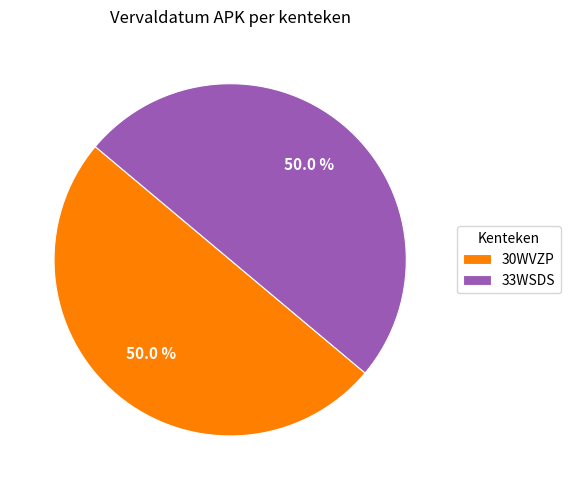

To the nearest percent, what percentage of the pie is 33WSDS?

50%